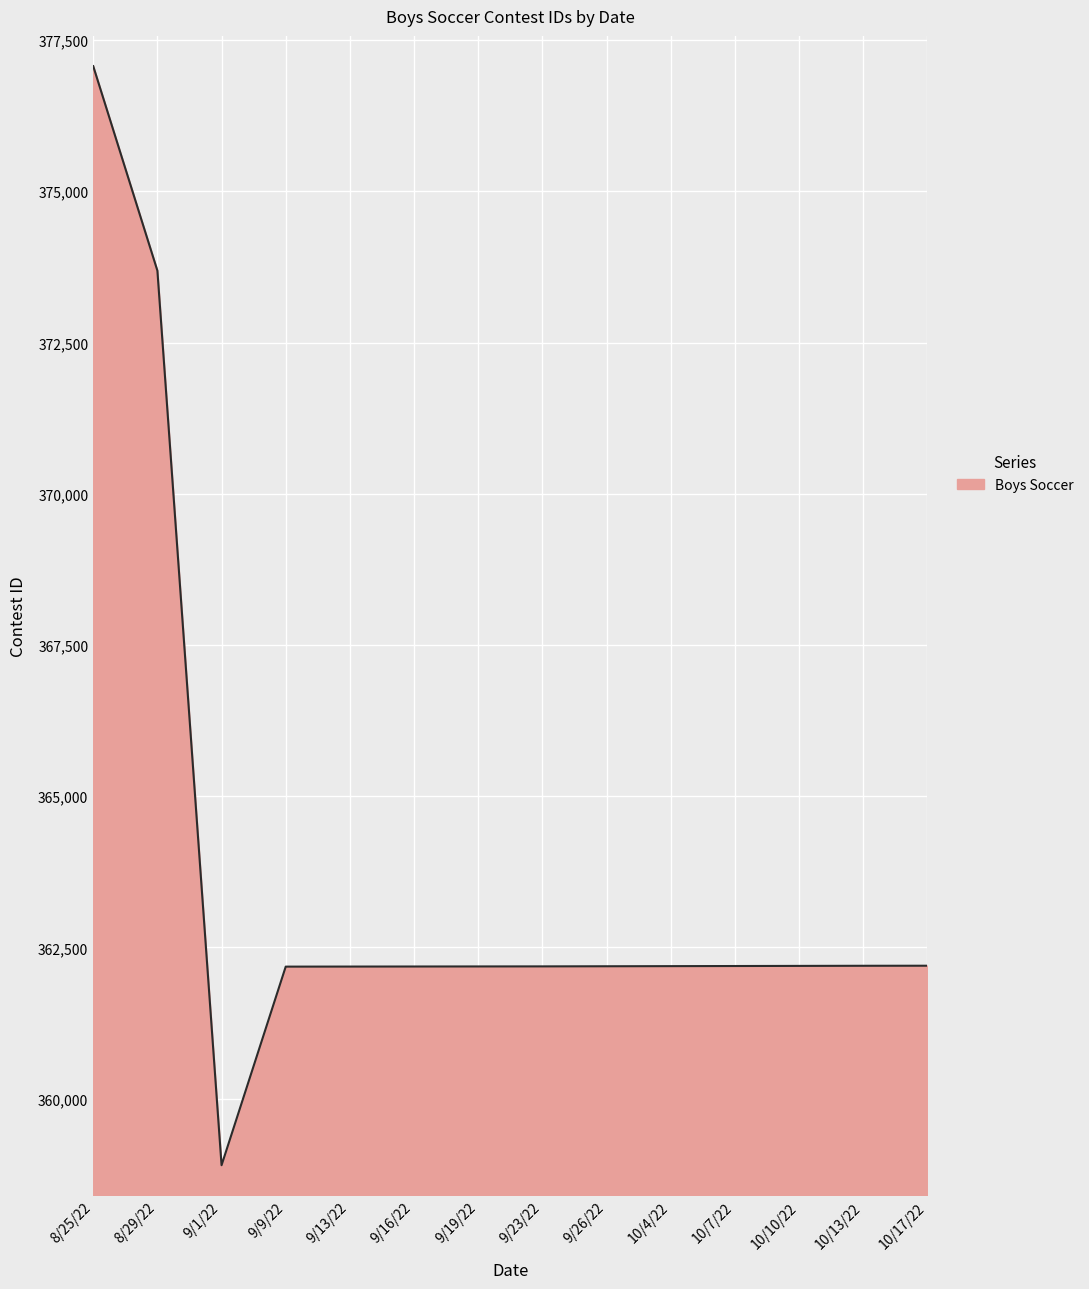

What is the change in value from 9/19/22 to 10/10/22?

+9